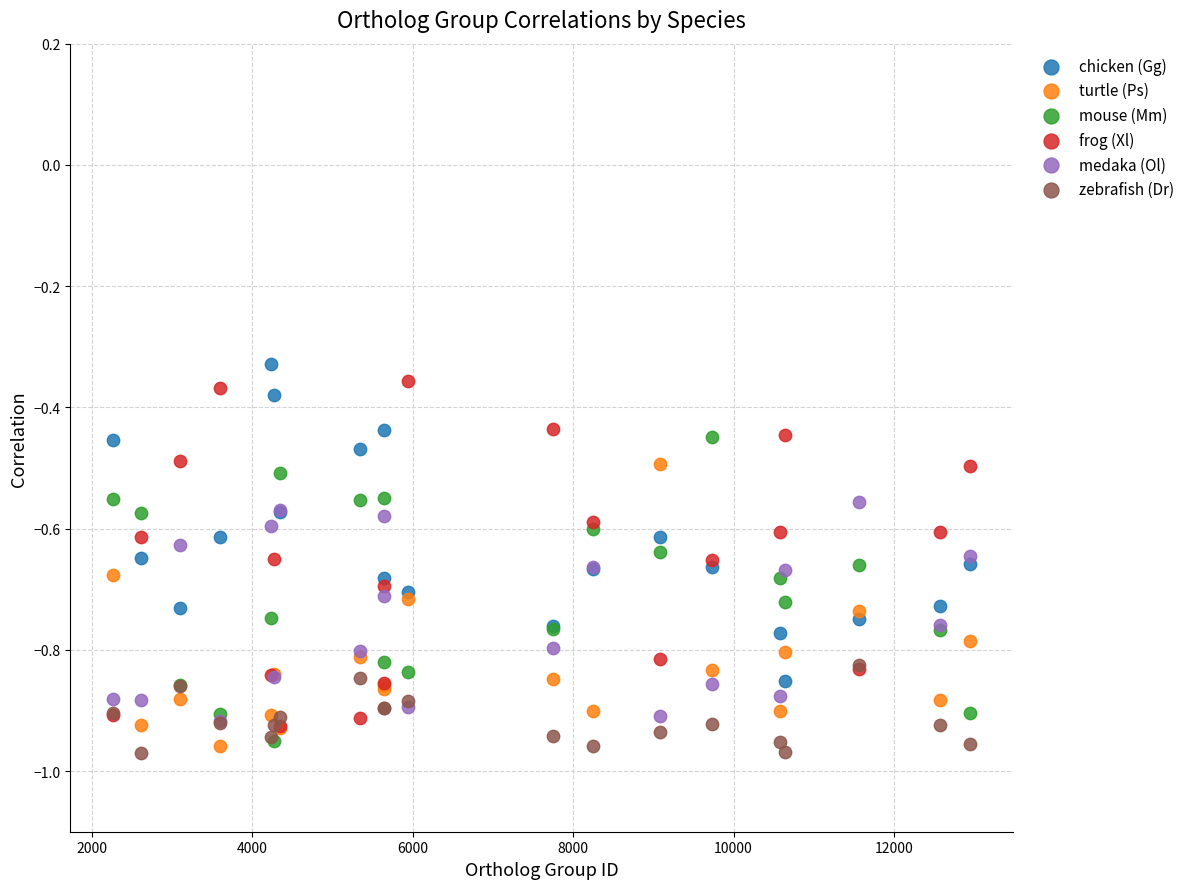

What are all the series names shown in the legend?

chicken (Gg), turtle (Ps), mouse (Mm), frog (Xl), medaka (Ol), zebrafish (Dr)